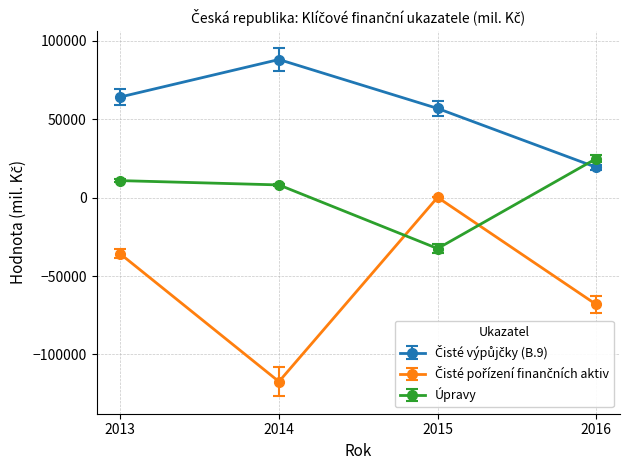

True or false: Úpravy has a value of 8095 at 2014.

True